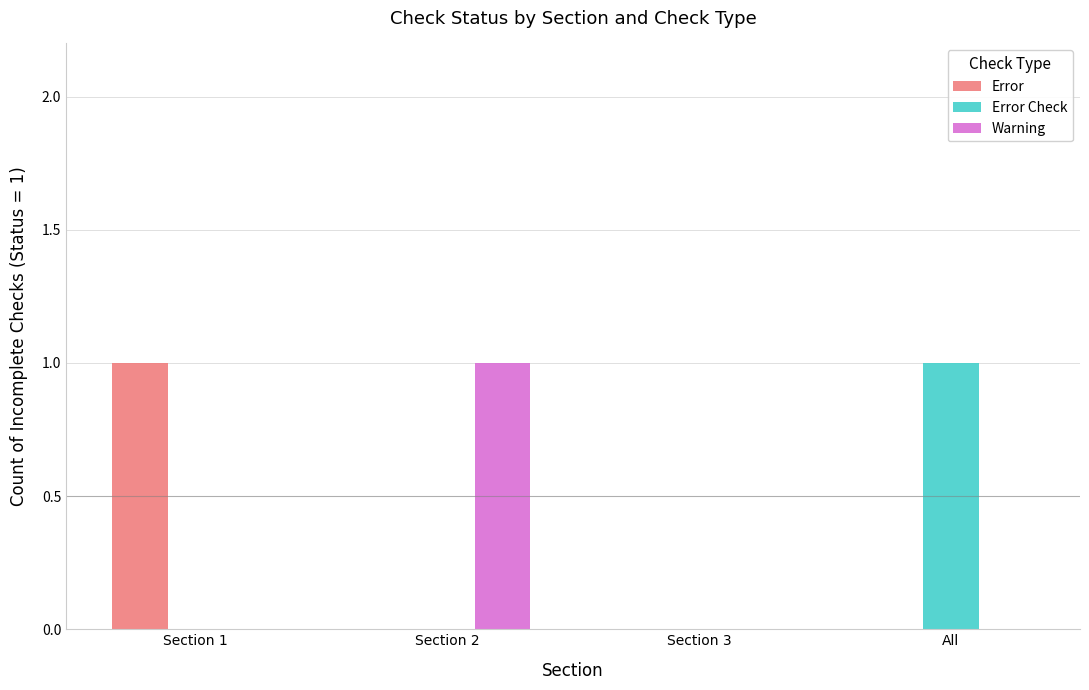

Are the bars horizontal?

No